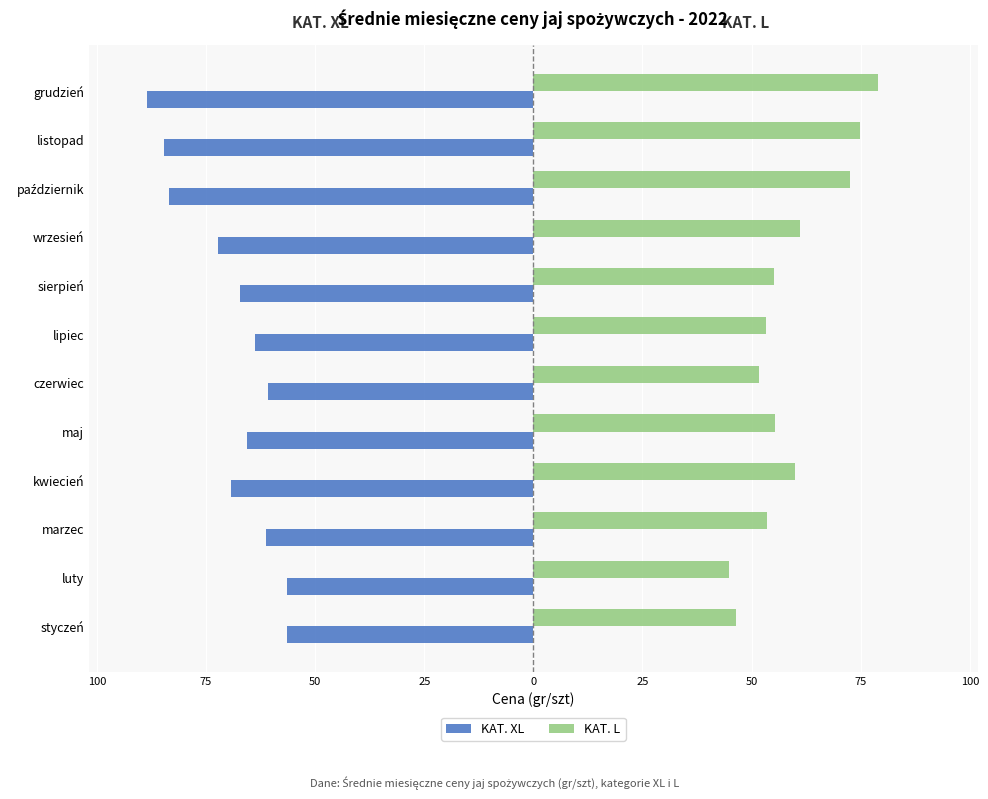

What is the difference between the maximum and minimum values in the KAT. XL series?

32.2